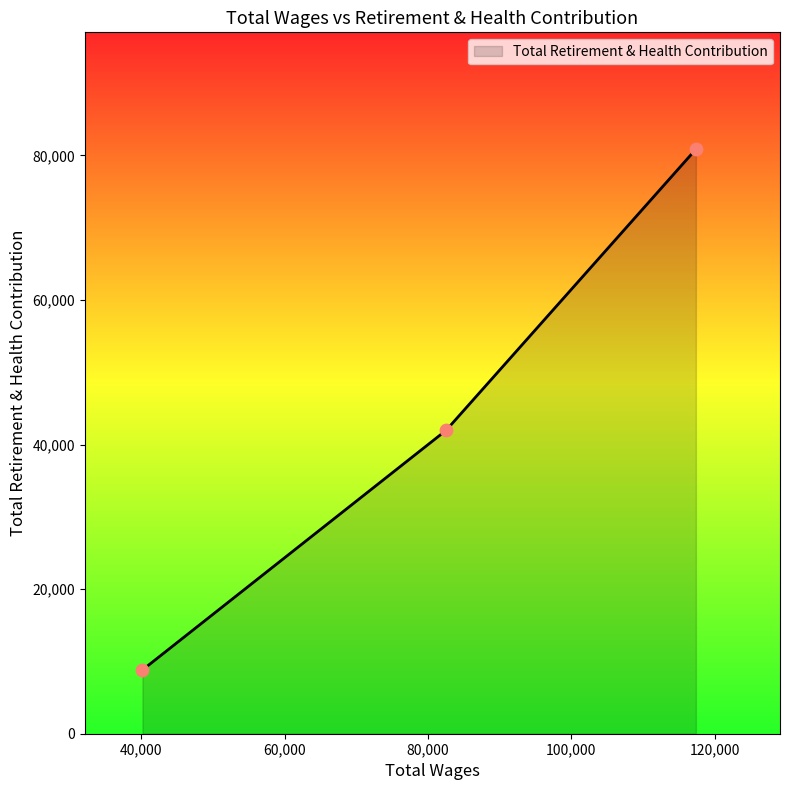

What is the smallest value displayed?

8824